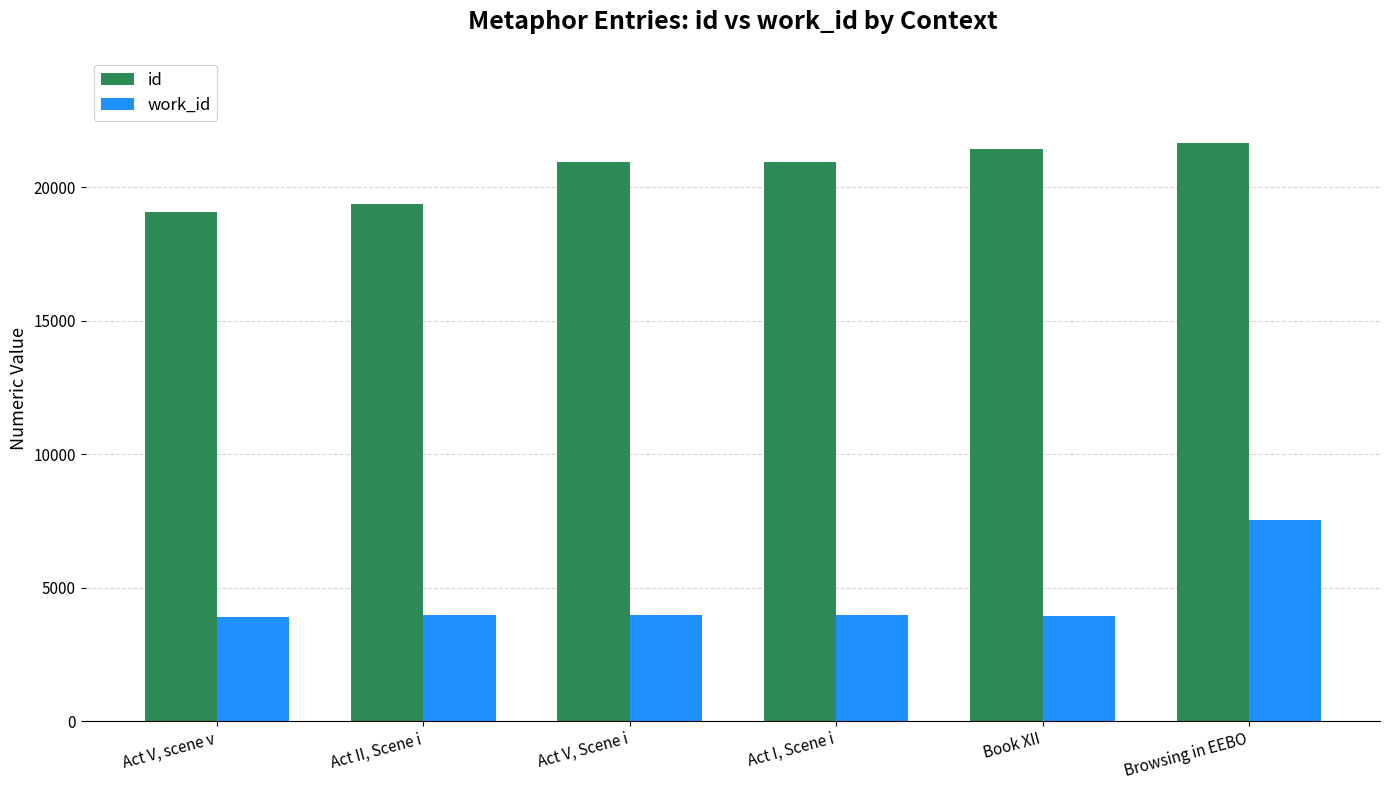

Rank the series by their average value, from lowest to highest.

work_id, id